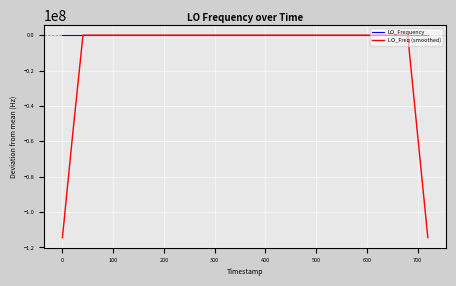

Which series has the largest range (max minus min)?

LO_Freq (smoothed)